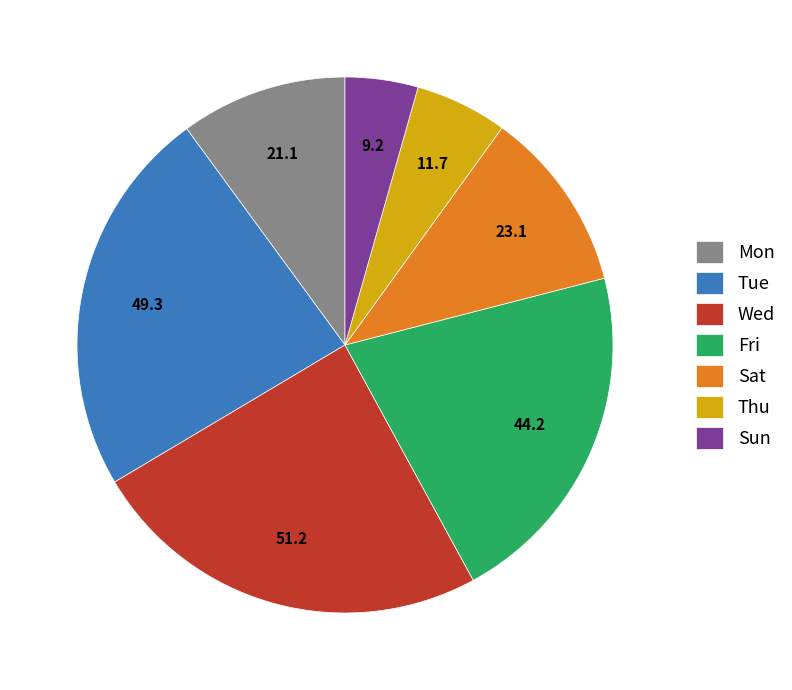

How many segments does this pie chart have?

7